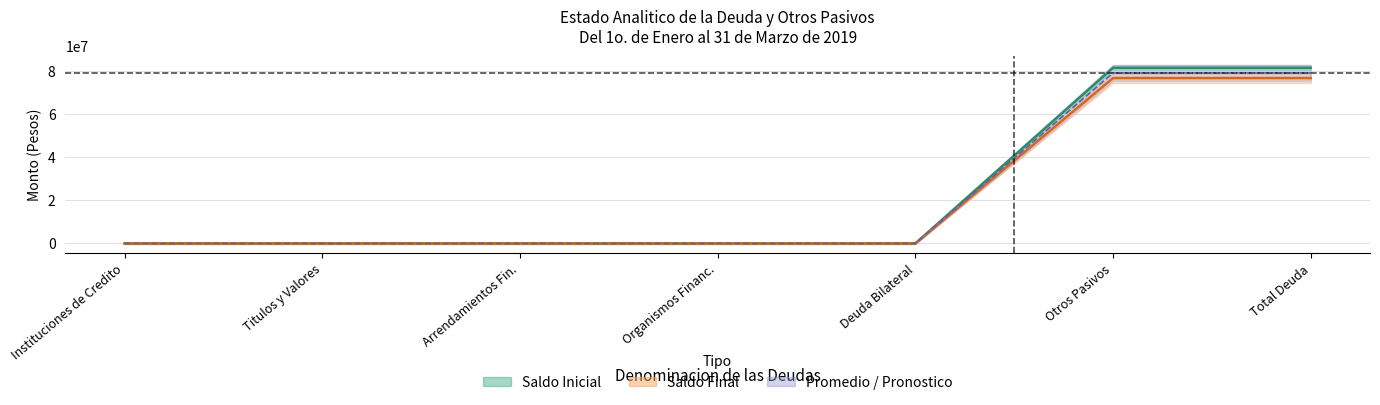

Does the chart have visible grid lines?

Yes